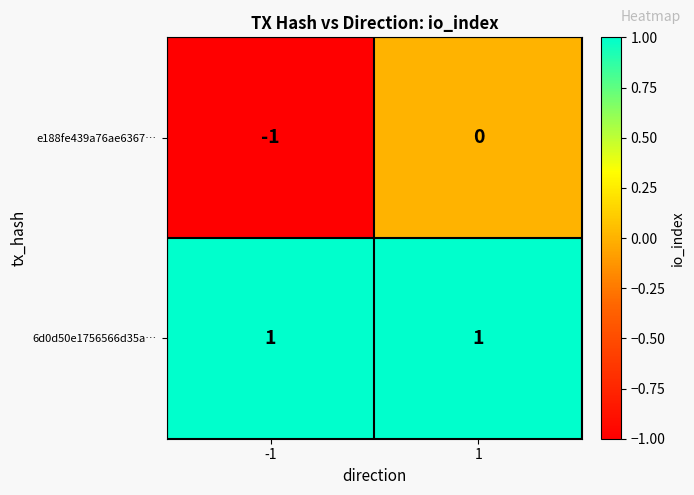

What is the maximum value shown in the chart?

1